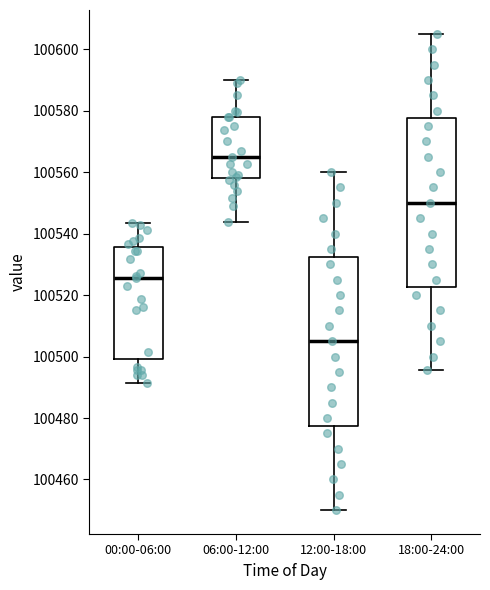

Reading left to right, transcribe this box plot: for each box, give where its median line is, the range the box spans, and where its two whiskers end, as read against the y-axis. The values are not printed on the chart, so give them approximately, as read against the axis.

00:00-06:00: median 100526, box 100500 to 100536, whiskers 100492 to 100544
06:00-12:00: median 100566, box 100558 to 100578, whiskers 100544 to 100590
12:00-18:00: median 100506, box 100478 to 100532, whiskers 100450 to 100560
18:00-24:00: median 100550, box 100522 to 100578, whiskers 100496 to 100606